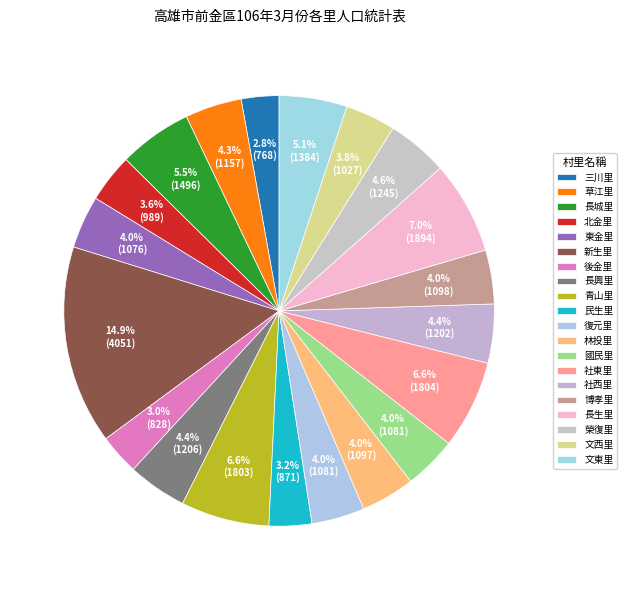

How many slices are in this pie chart?

20